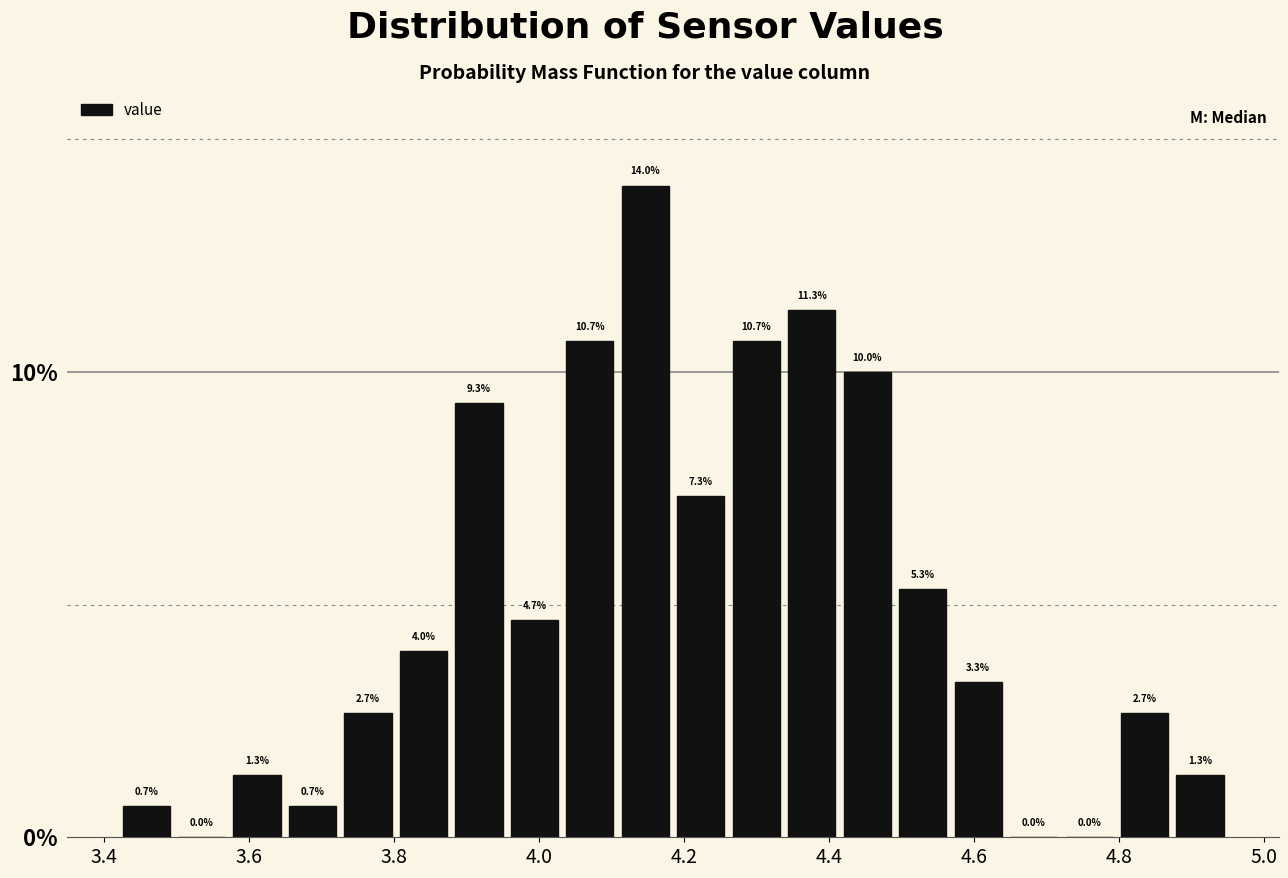

Around what value on the x-axis is the tallest bar? Give the approximate position of its centre, as read against the axis.

4.14